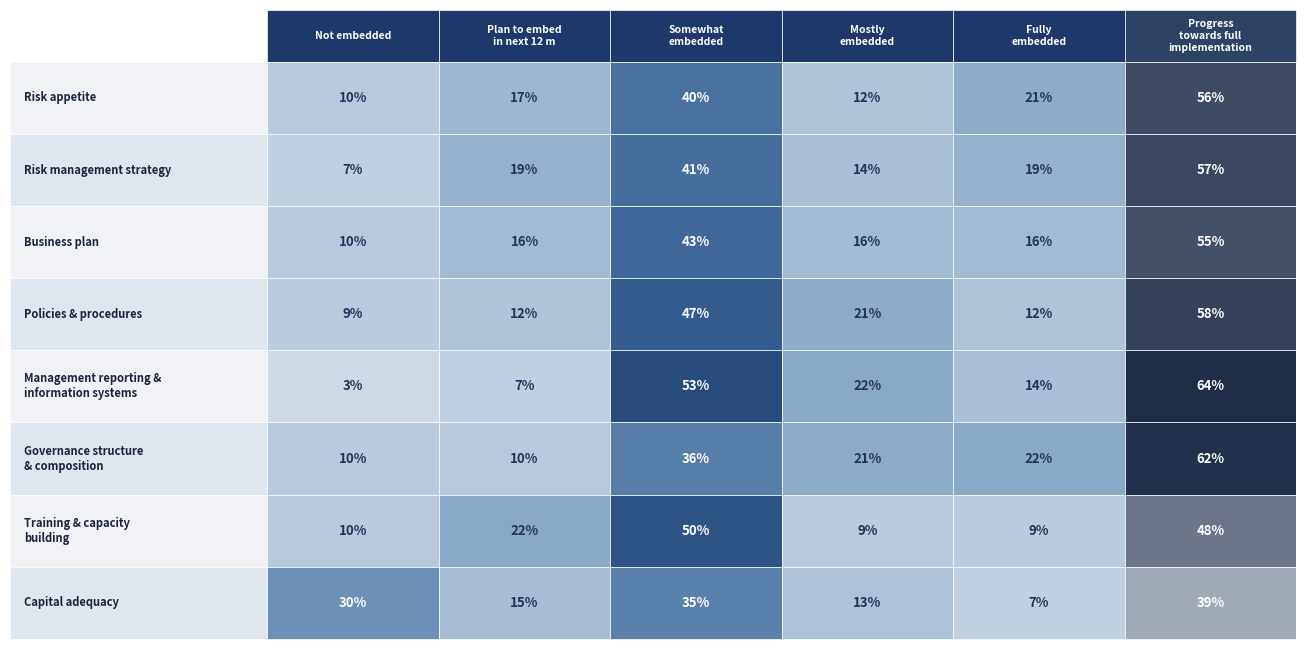

Reading left to right, extract all data points from this chart.

Risk appetite: 0=10	1=17	2=40	3=12	4=21	5=56
Risk management strategy: 0=7	1=19	2=41	3=14	4=19	5=57
Business plan: 0=10	1=16	2=43	3=16	4=16	5=55
Policies & procedures: 0=9	1=12	2=47	3=21	4=12	5=58
Management reporting &
information systems: 0=3	1=7	2=53	3=22	4=14	5=64
Governance structure
& composition: 0=10	1=10	2=36	3=21	4=22	5=62
Training & capacity
building: 0=10	1=22	2=50	3=9	4=9	5=48
Capital adequacy: 0=30	1=15	2=35	3=13	4=7	5=39